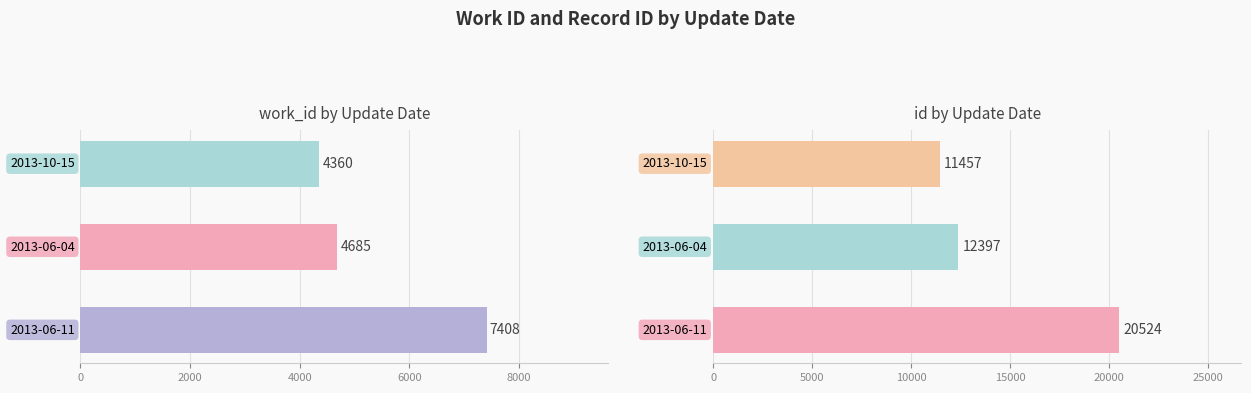

What is the difference between the maximum and minimum values in the id series?

9067